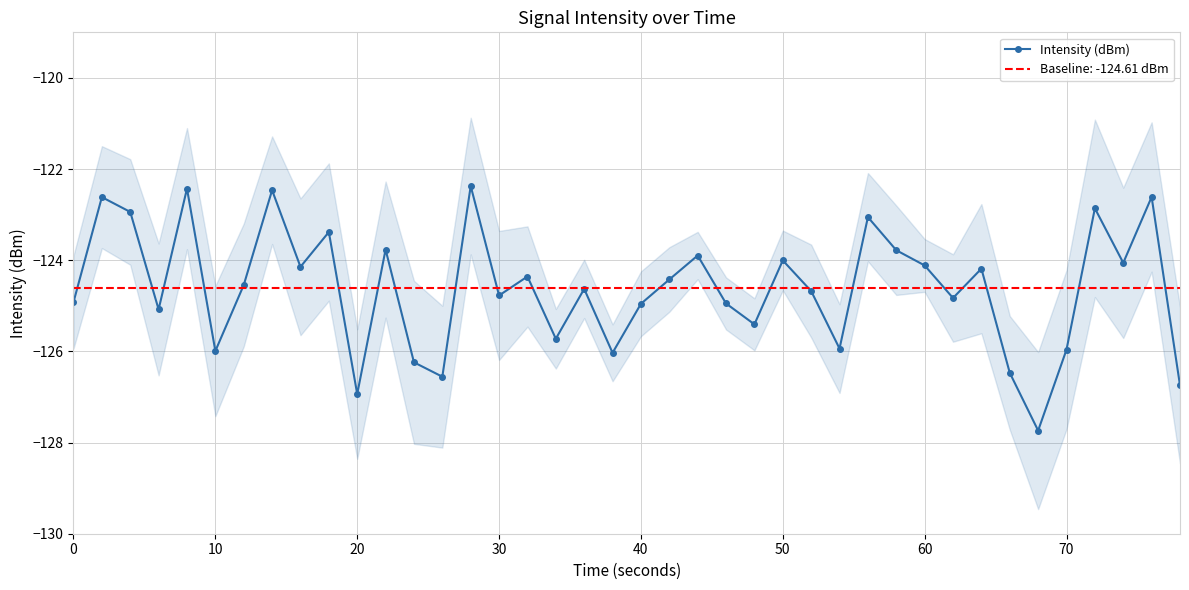

In Intensity (dBm), how many points are lower than both neighbors (excluding endpoints)?

13